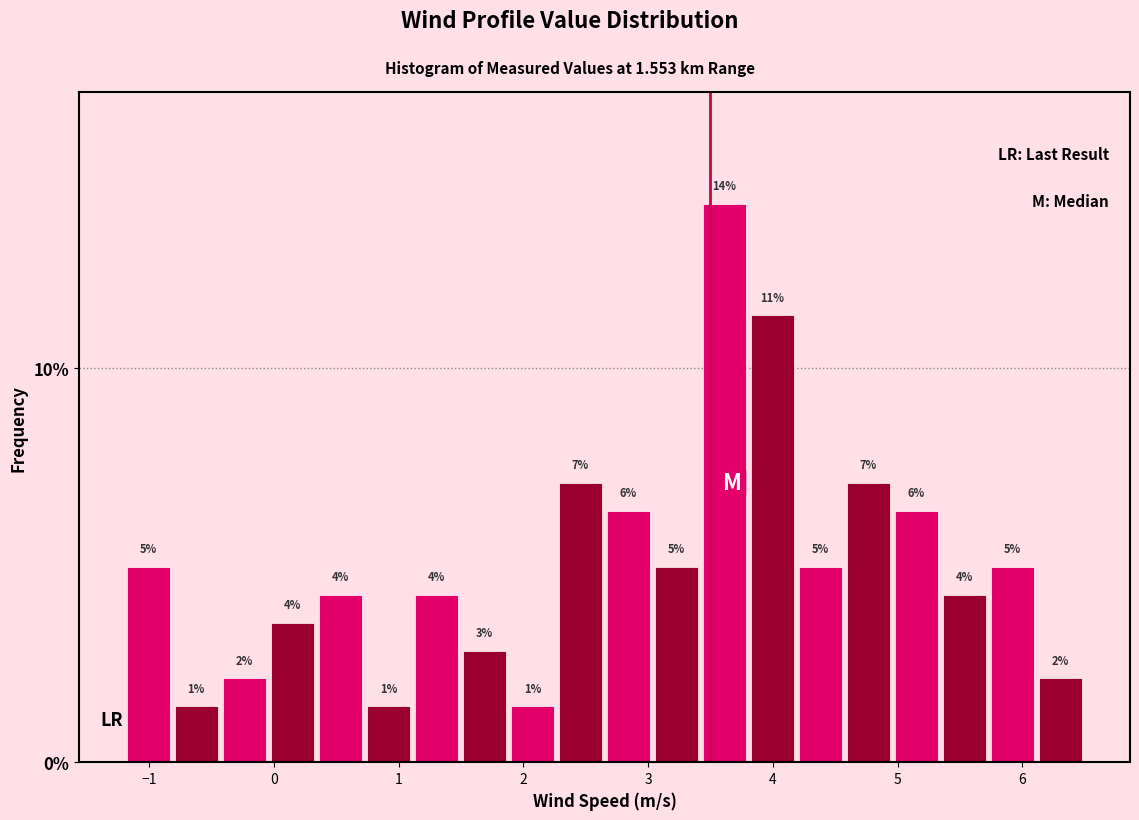

Around what value on the x-axis is the tallest bar? Give the approximate position of its centre, as read against the axis.

3.6